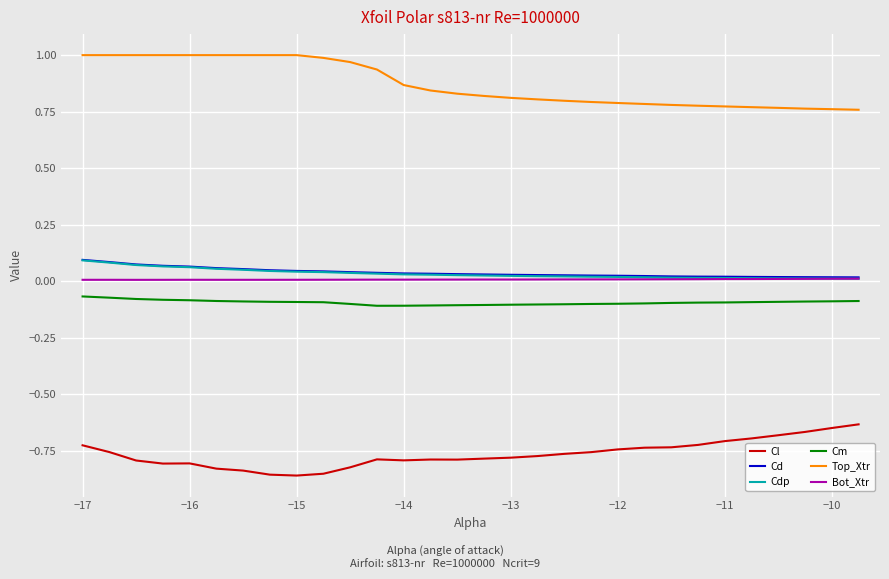

True or false: Bot_Xtr and Cl intersect in this chart.

False